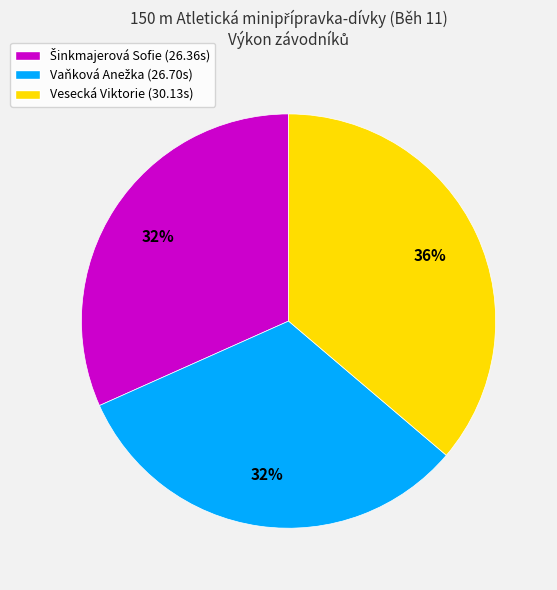

Is there any slice that represents more than half of the pie?

No